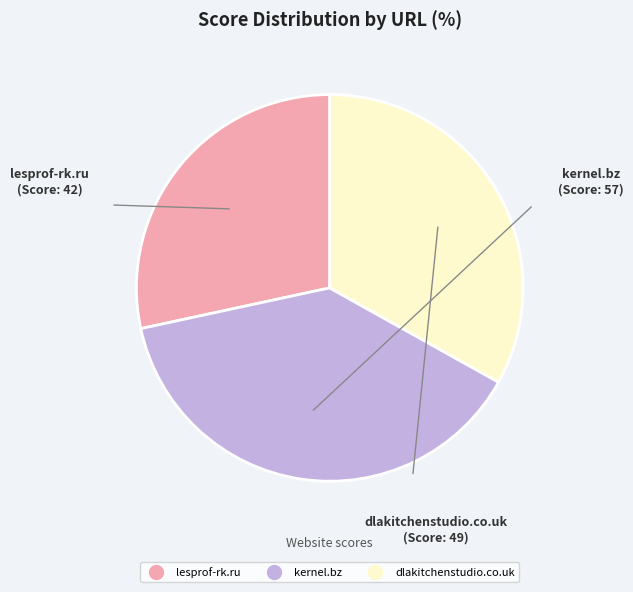

How many slices are in this pie chart?

3